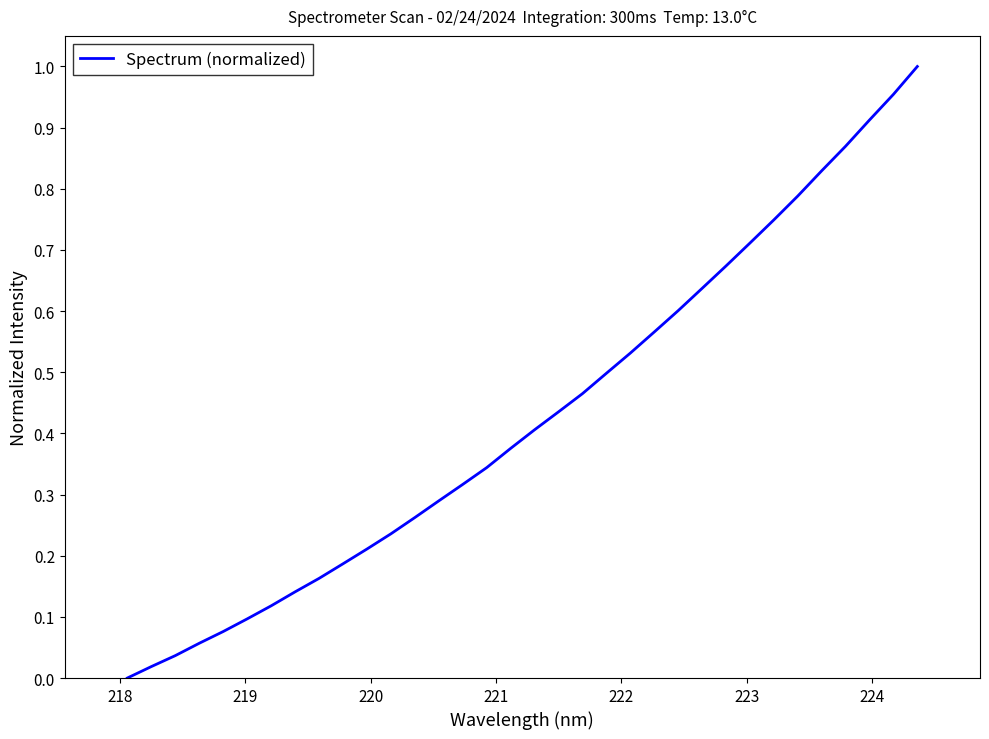

Does the chart display data point markers on the line(s)?

No